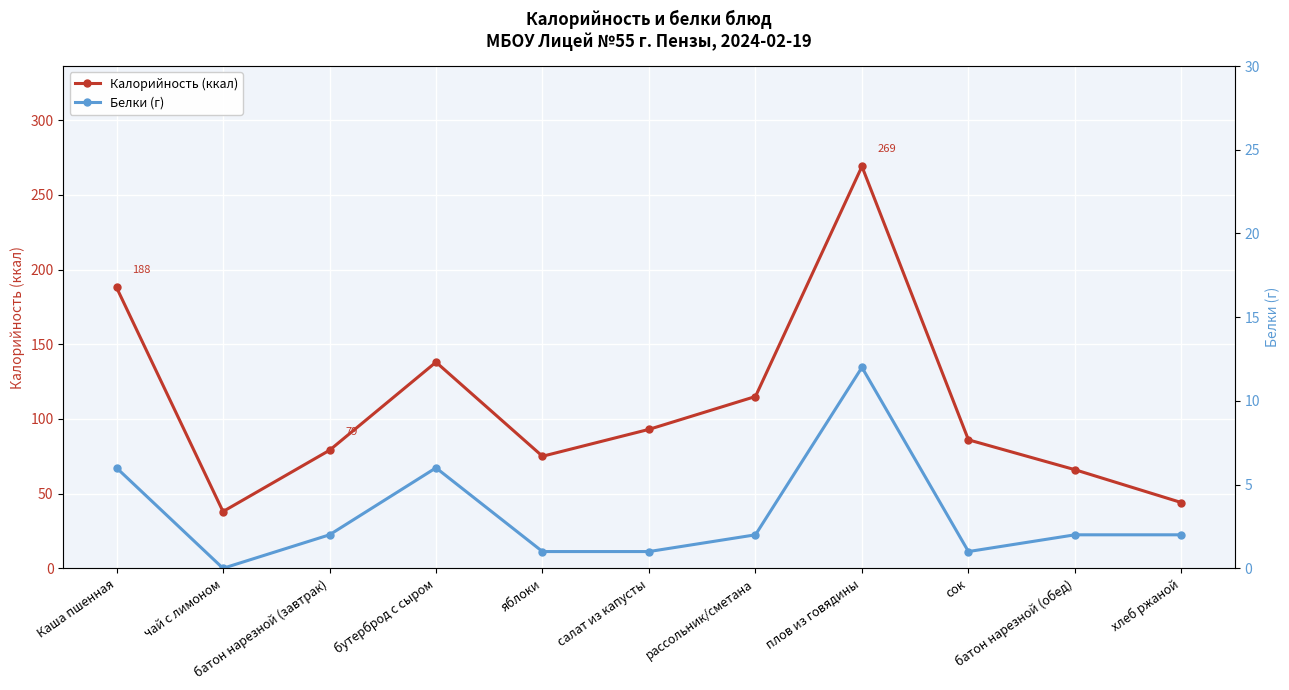

In Калорийность (ккал), how many points are higher than both neighbors (excluding endpoints)?

2